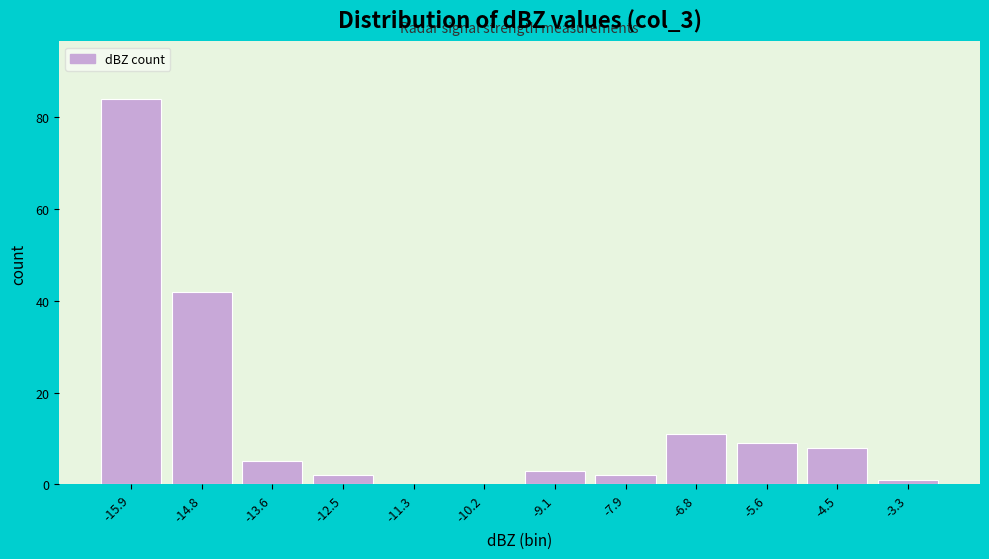

Reading left to right, list all the values displayed in this chart.

-15.9=84	-14.8=42	-13.6=5	-12.5=2	-11.3=0	-10.2=0	-9.1=3	-7.9=2	-6.8=11	-5.6=9	-4.5=8	-3.3=1